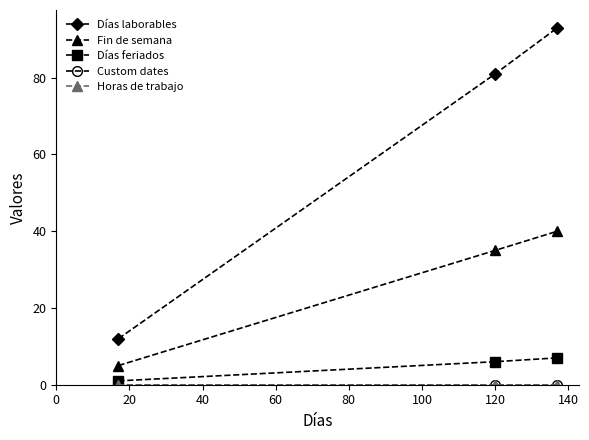

Does the chart have visible grid lines?

No